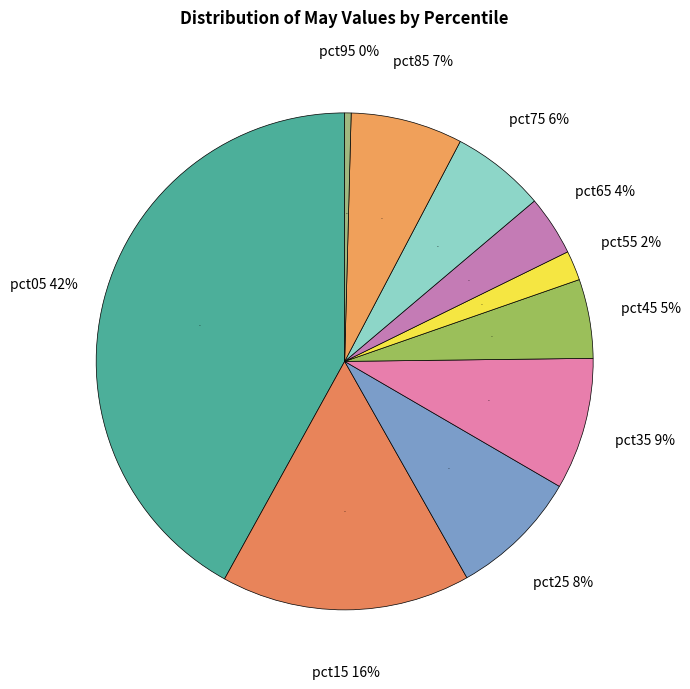

The pct65 slice represents 4% of the pie. True or false?

True